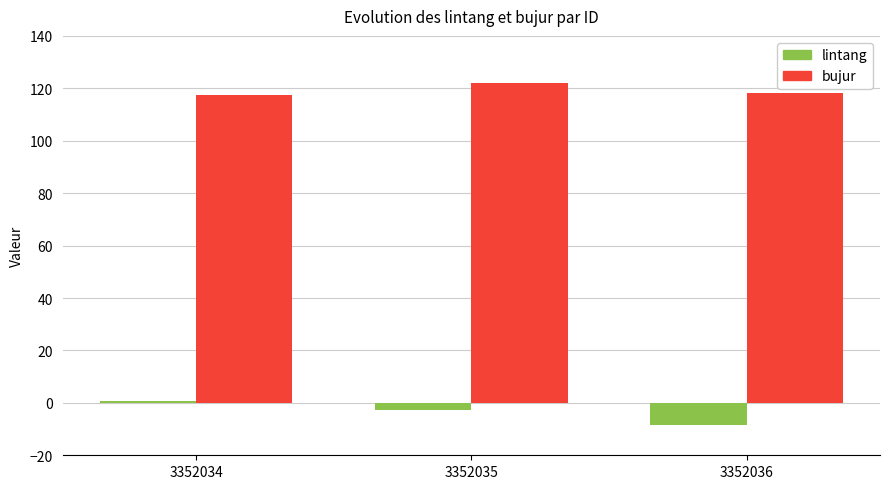

What are all the series names shown in the legend?

lintang, bujur